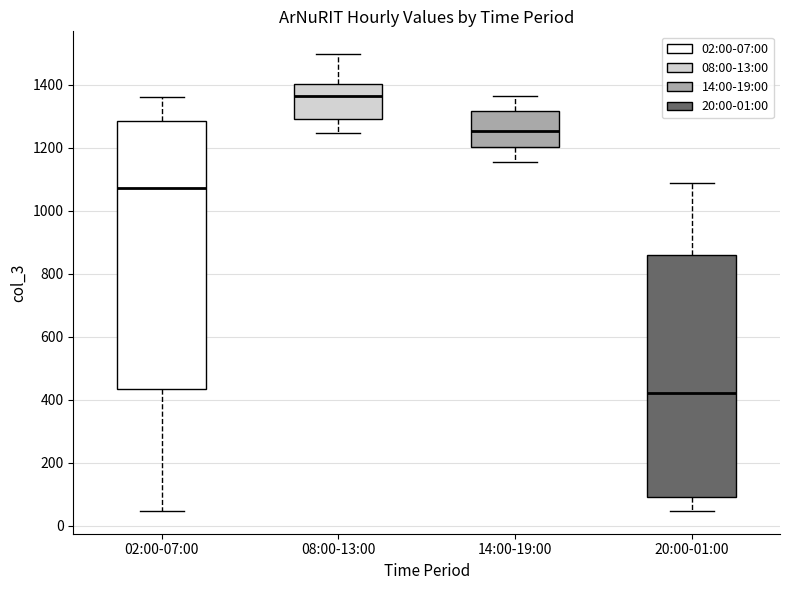

Where does the lower whisker of the box for 02:00-07:00 end on the y-axis? The values are not printed on the chart, so give them approximately, as read against the axis.

40